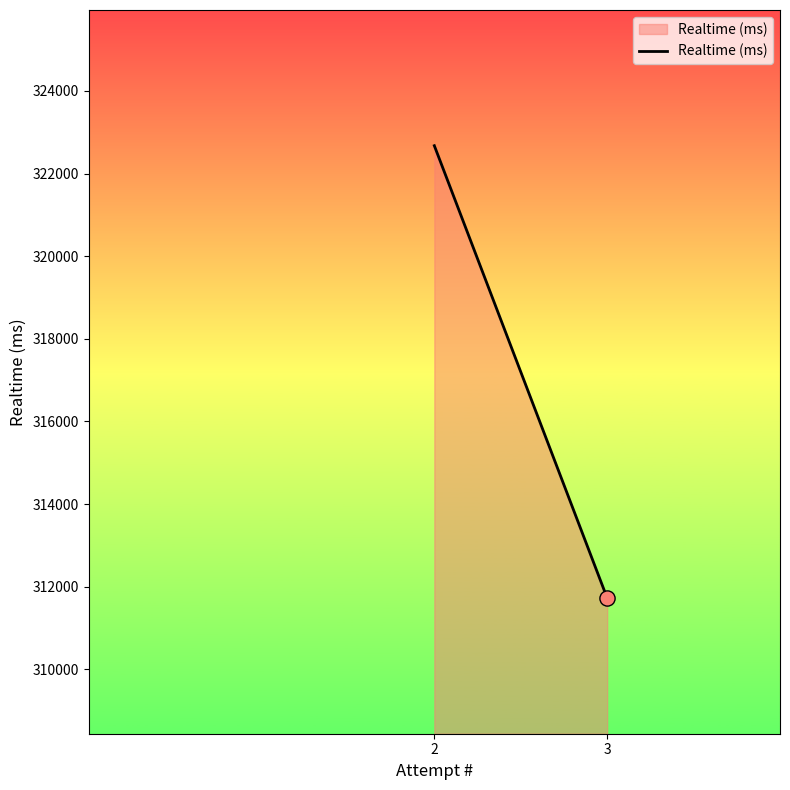

What is the change in value from 3 to 2?

+10946